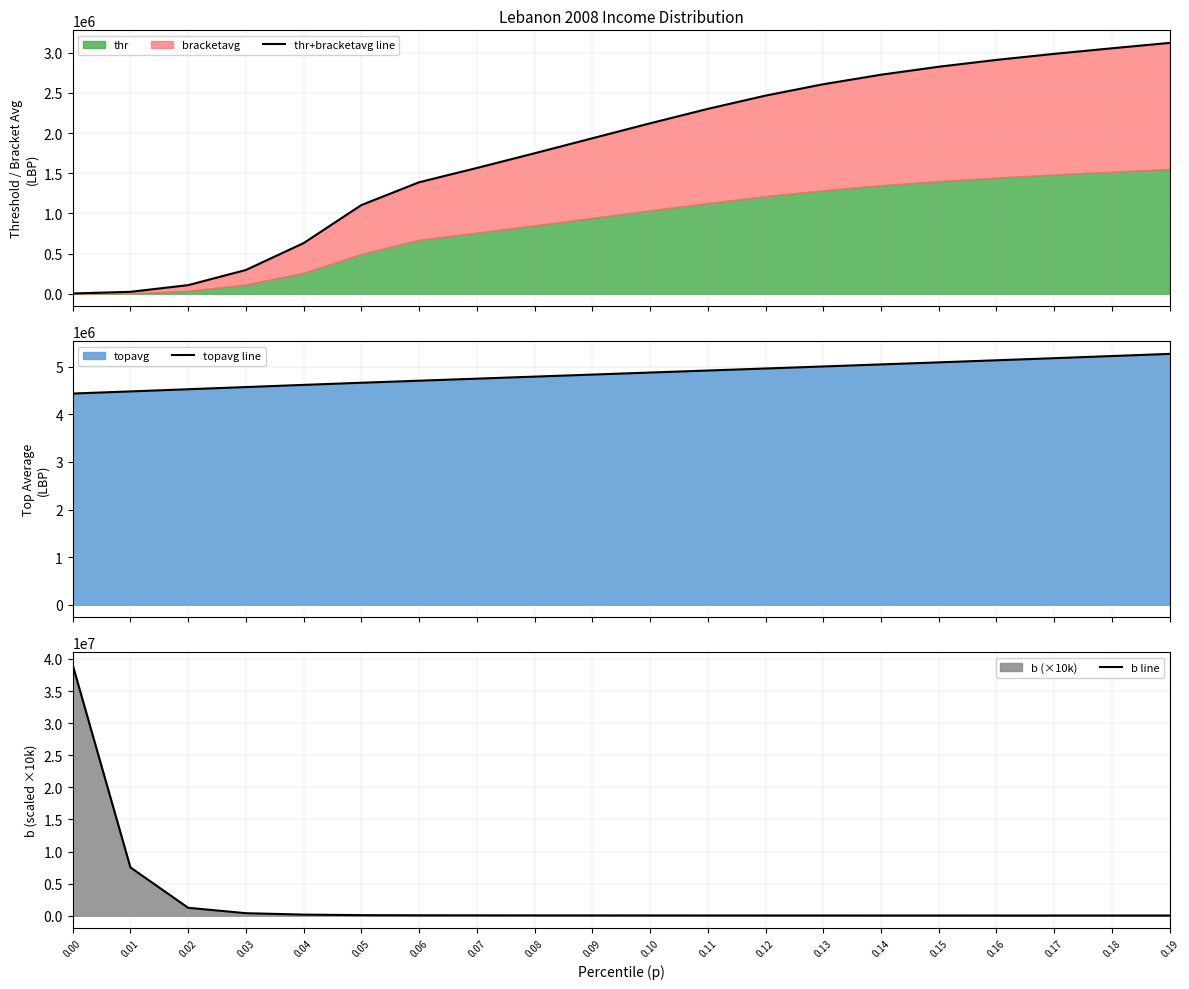

What value does the thr+bracketavg line series have at 0.04?

630398.7